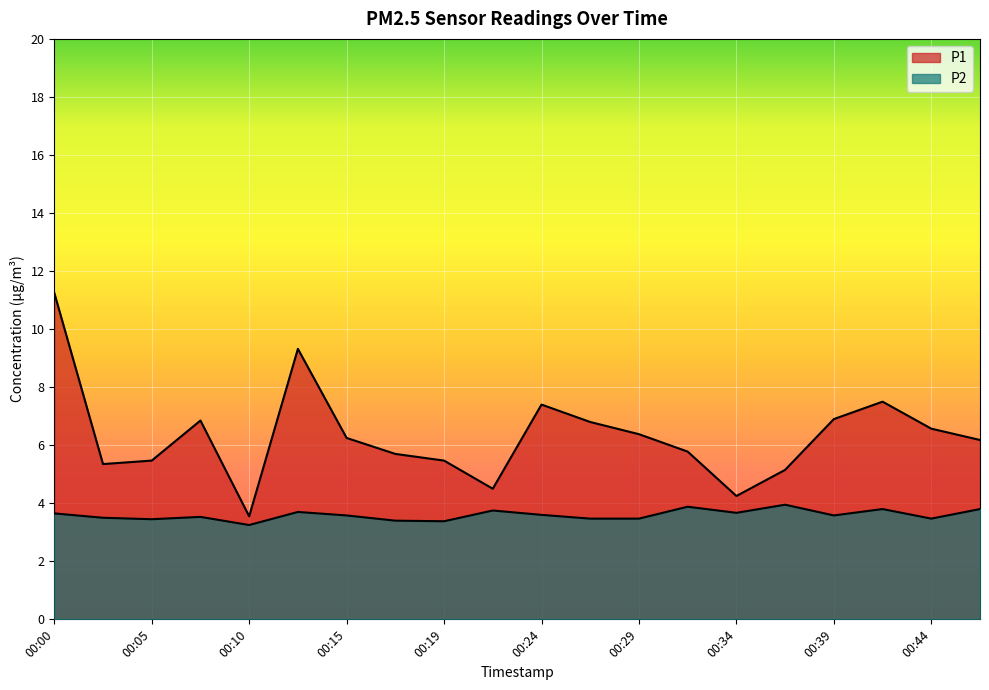

Is the value of P2 at 00:12 greater than the value of P1 at 00:15?

No